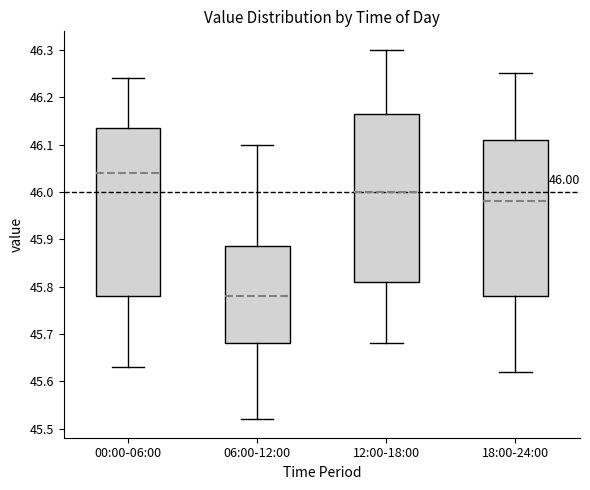

Which box's median line is the highest?

00:00-06:00